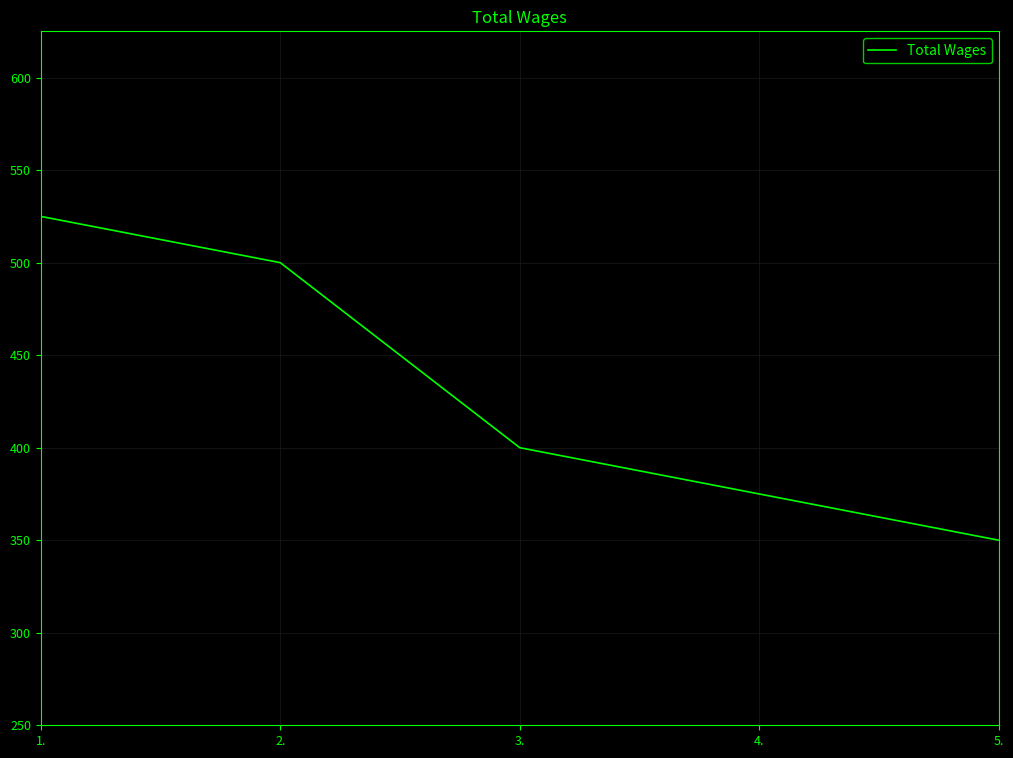

What is the greatest value displayed?

525